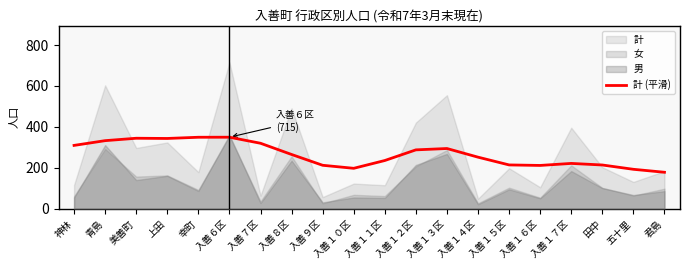

What is the lowest value of the 計 (平滑) series?

178.2